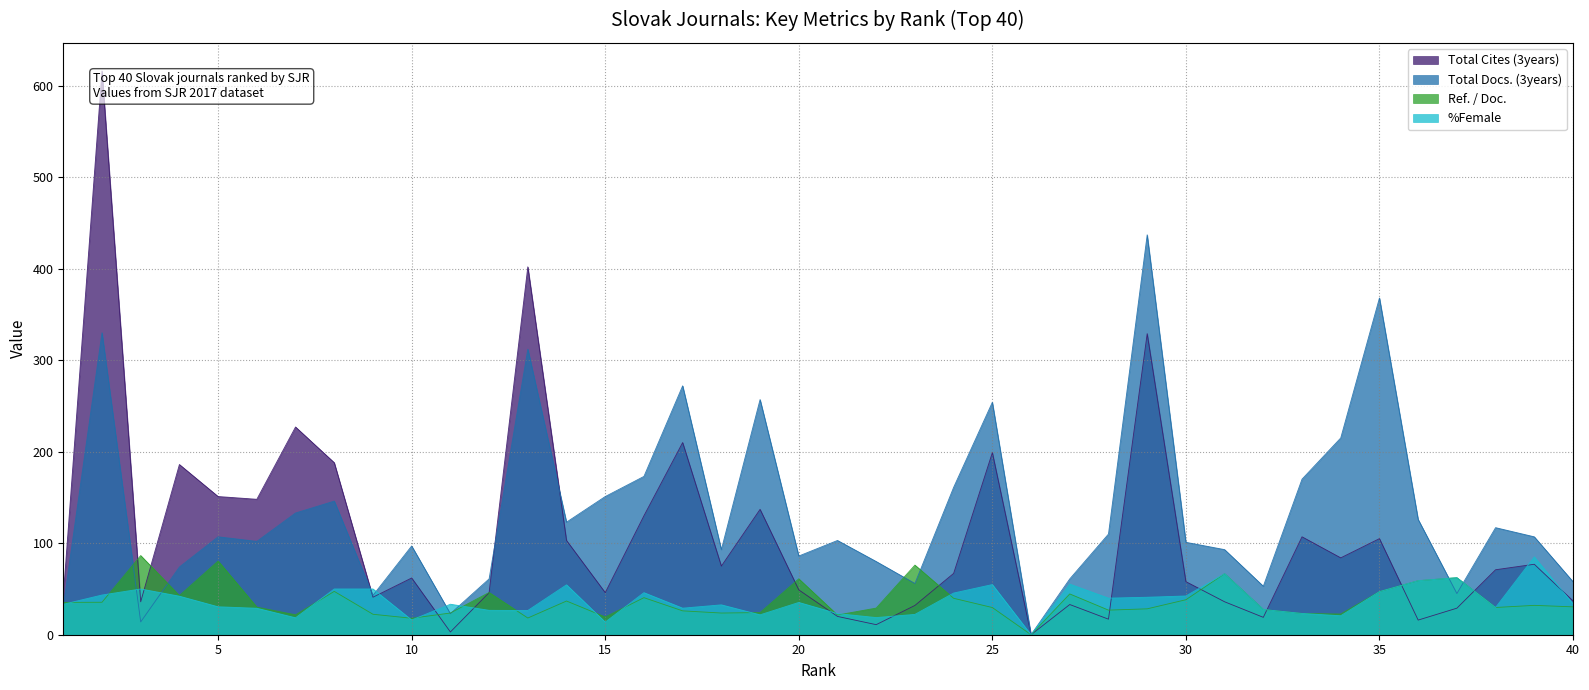

What is the greatest value displayed?

616.0